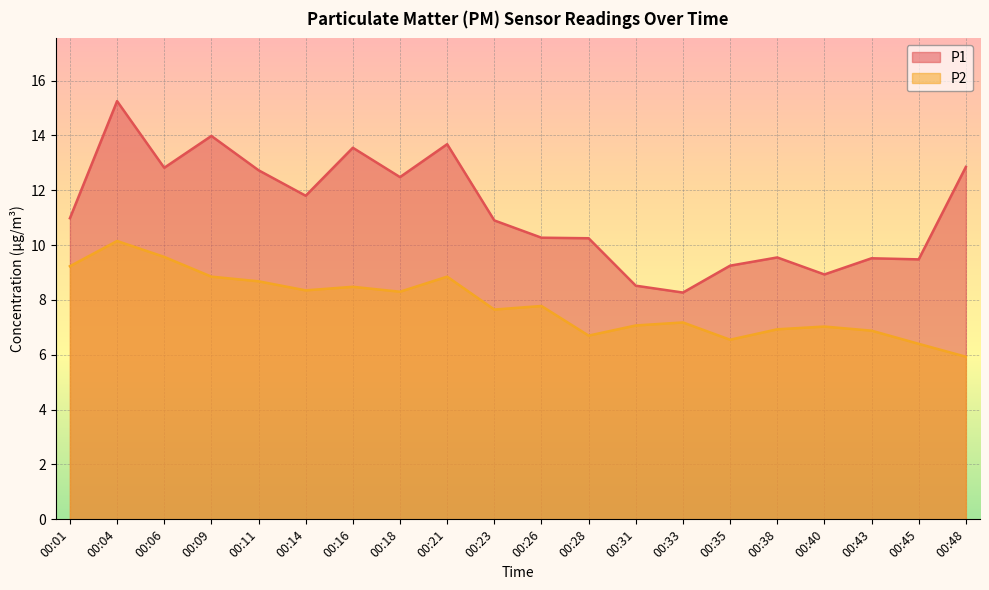

Reading left to right, what are all the values shown in this chart?

P1: 00:01=11.0	00:04=15.2	00:06=12.8	00:09=14.0	00:11=12.7	00:14=11.8	00:16=13.6	00:18=12.5	00:21=13.7	00:23=10.9	00:26=10.3	00:28=10.2	00:31=8.5	00:33=8.3	00:35=9.2	00:38=9.6	00:40=8.9	00:43=9.5	00:45=9.5	00:48=12.8
P2: 00:01=9.2	00:04=10.2	00:06=9.6	00:09=8.8	00:11=8.7	00:14=8.3	00:16=8.5	00:18=8.3	00:21=8.8	00:23=7.7	00:26=7.8	00:28=6.7	00:31=7.1	00:33=7.2	00:35=6.5	00:38=6.9	00:40=7.0	00:43=6.9	00:45=6.4	00:48=5.9